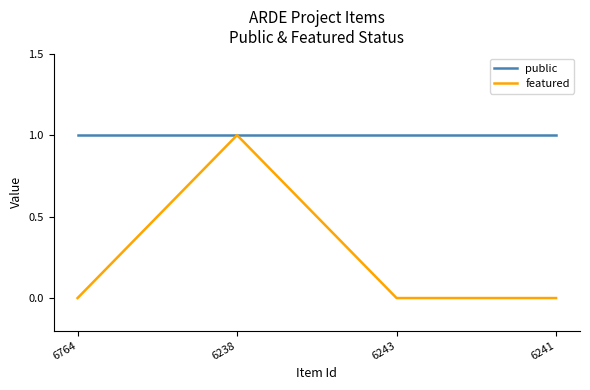

List the series in order of their overall mean, lowest first.

featured, public